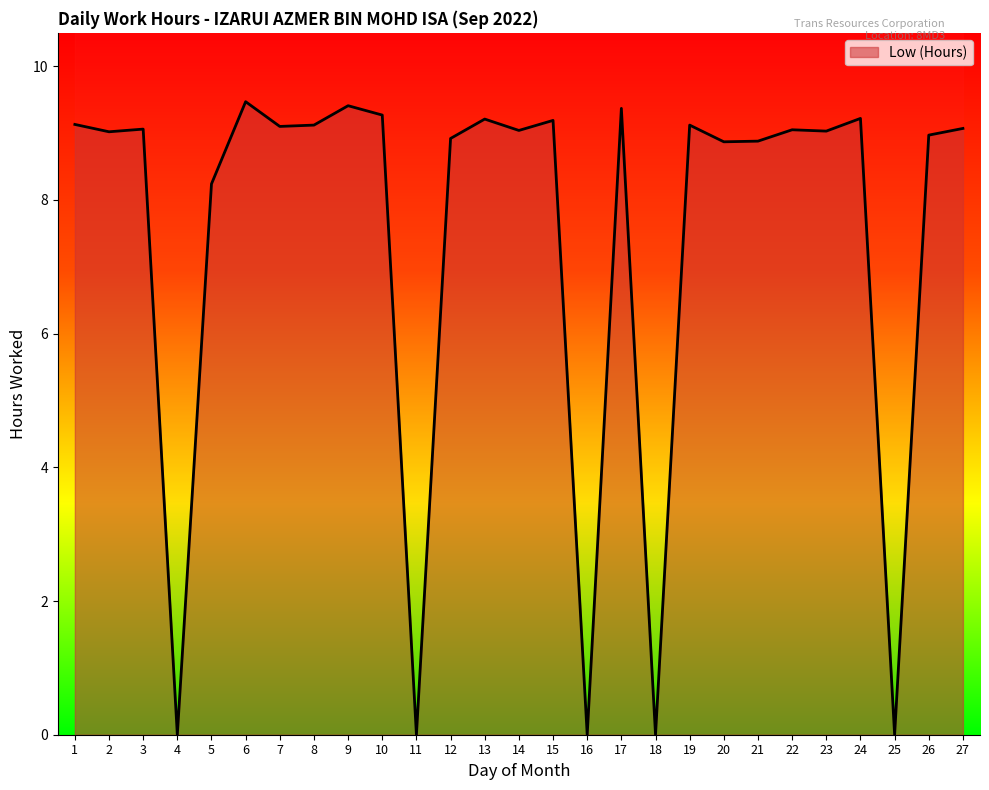

Reading left to right, list all the values displayed in this chart.

9.1	9.0	9.1	0.0	8.2	9.5	9.1	9.1	9.4	9.3	0.0	8.9	9.2	9.0	9.2	0.0	9.4	0.0	9.1	8.9	8.9	9.1	9.0	9.2	0.0	9.0	9.1